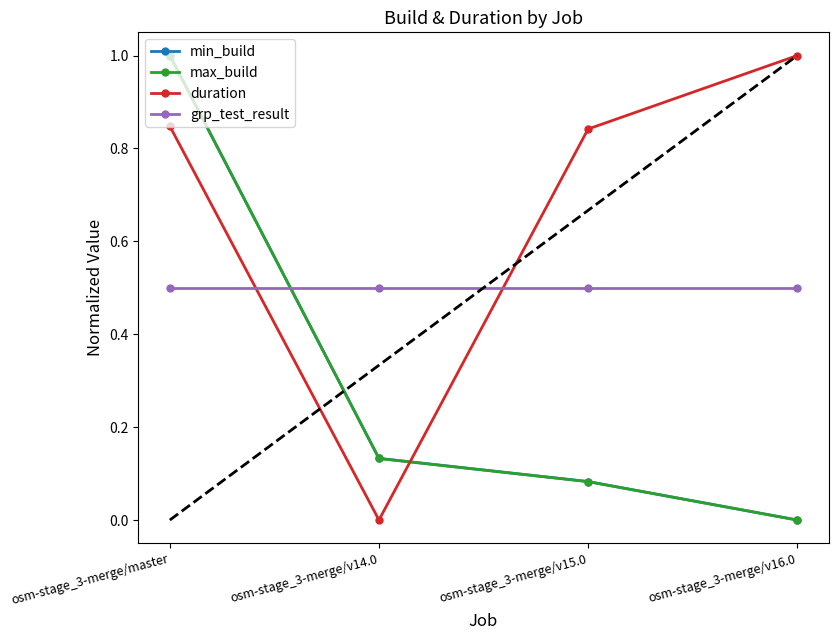

Between which two adjacent categories do grp_test_result and min_build first intersect?

osm-stage_3-merge/master and osm-stage_3-merge/v14.0